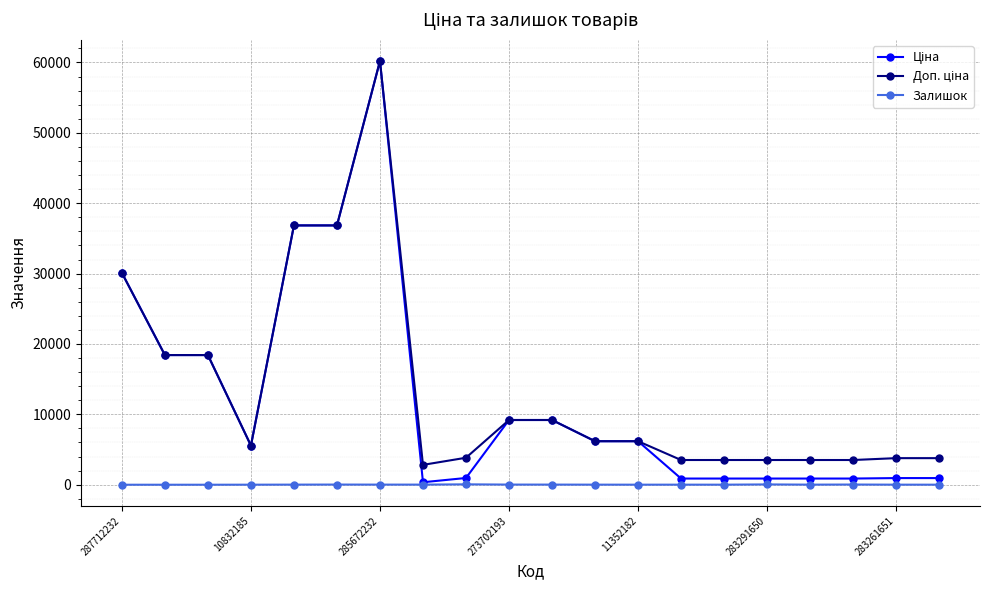

At how many categories does at least one series exceed 14948?

6